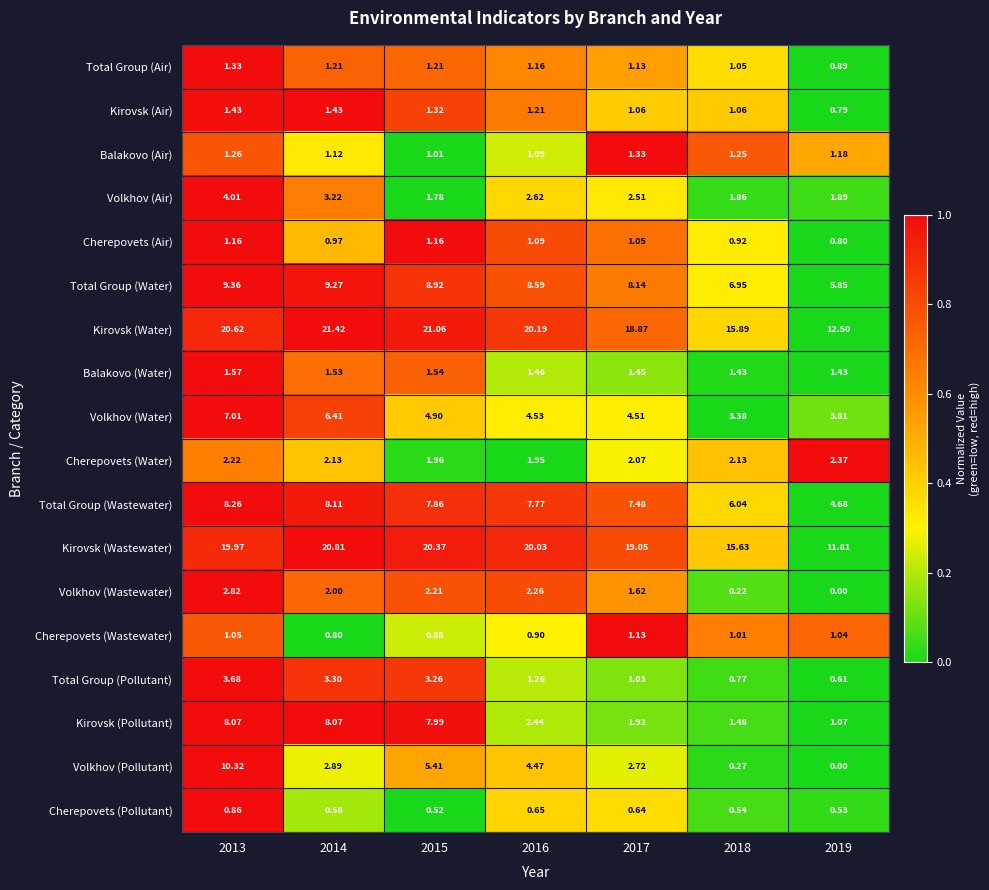

Is the value of Total Group (Pollutant) at 2017 greater than the value of Volkhov (Wastewater) at 2017?

No